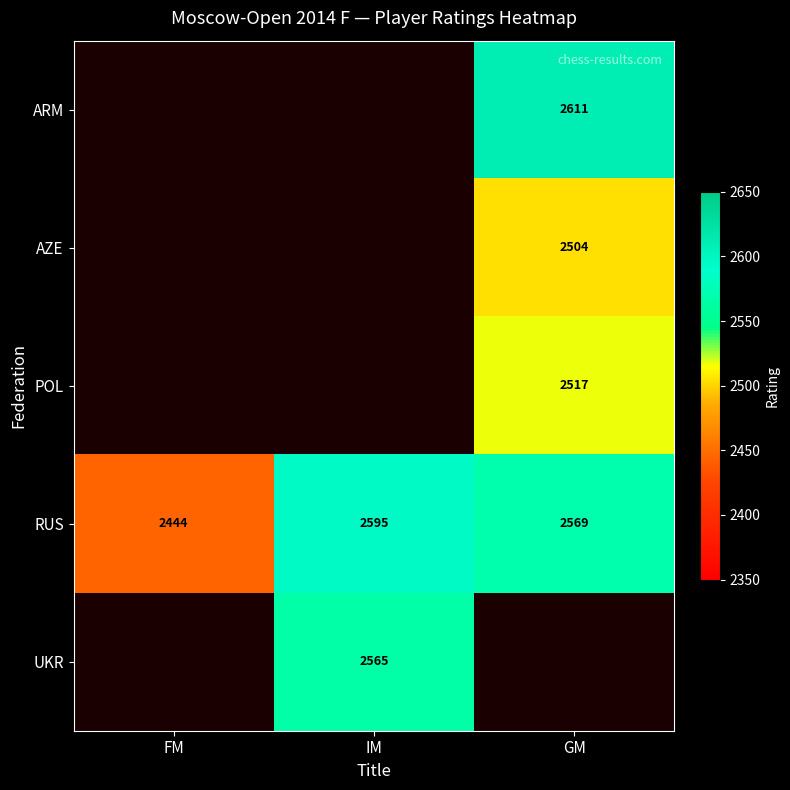

At which category does the chart reach its minimum across all series?

FM